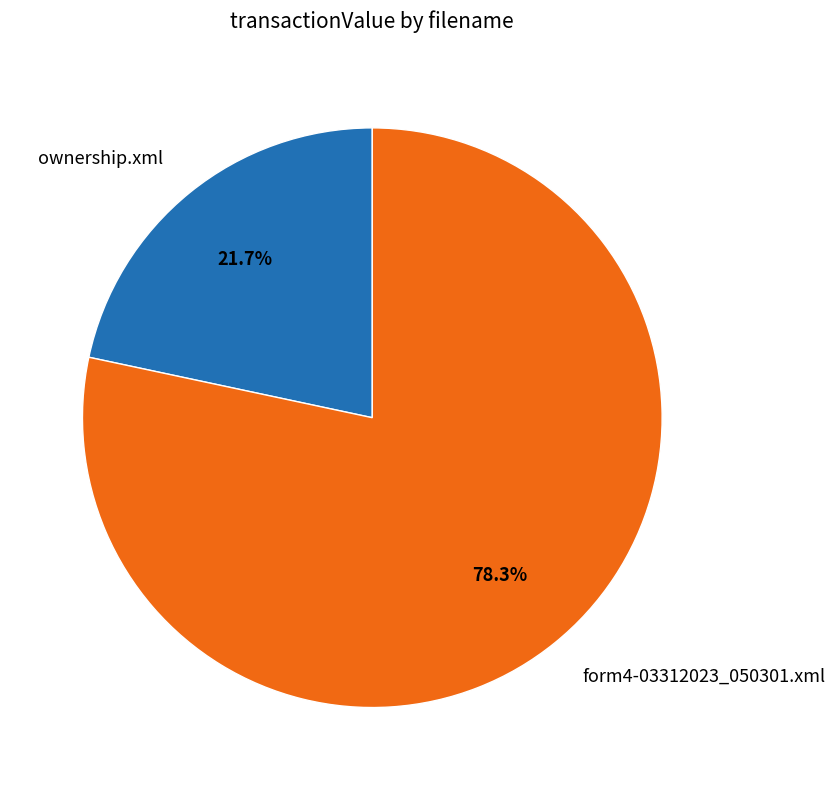

What percentage is the form4-03312023_050301.xml slice, to the nearest percent?

78%